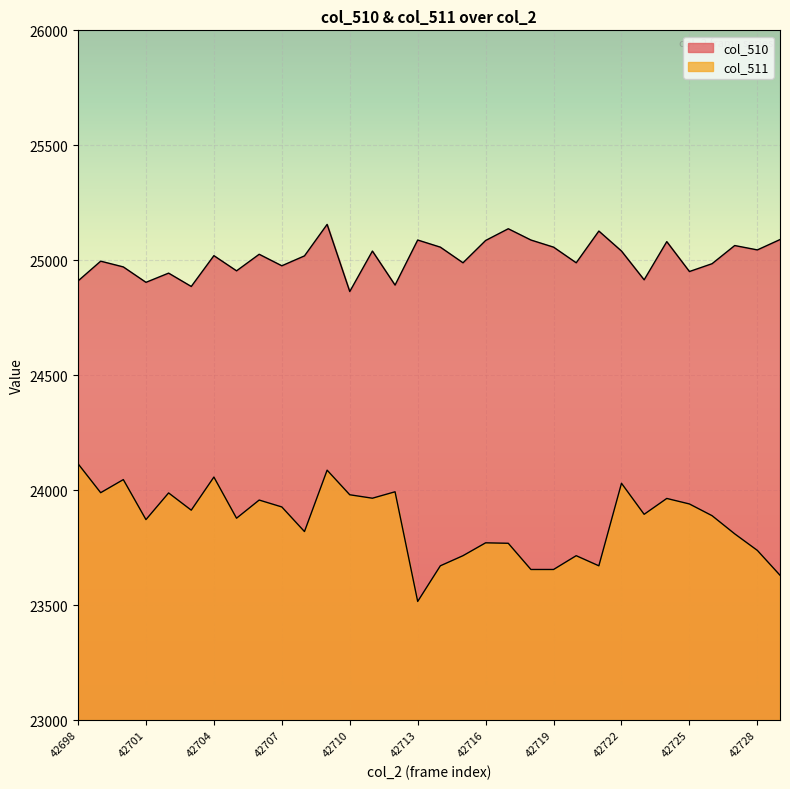

In col_510, how many points are lower than both neighbors (excluding endpoints)?

11